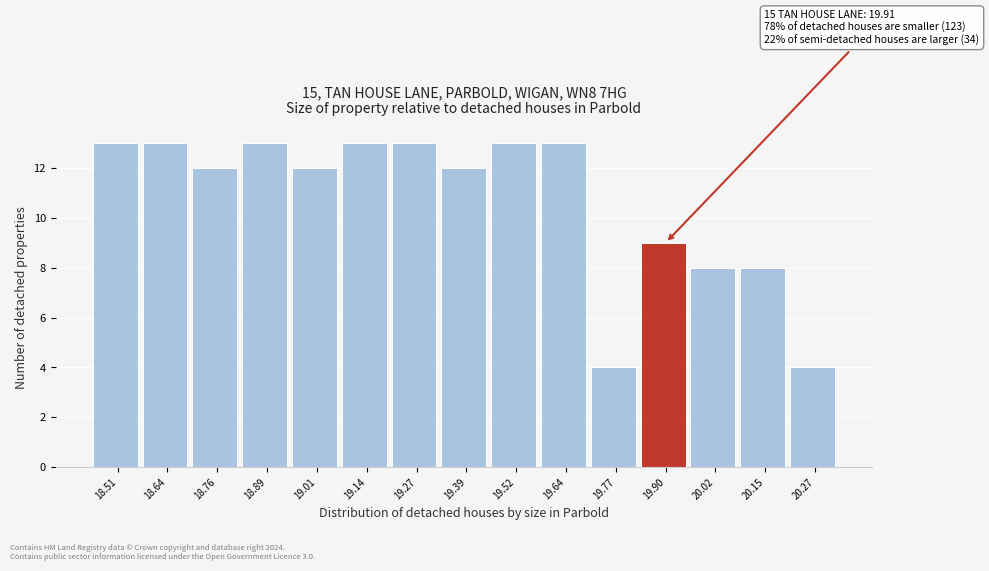

Reading right to left, transcribe all the data shown in this chart.

4	8	8	9	4	13	13	12	13	13	12	13	12	13	13